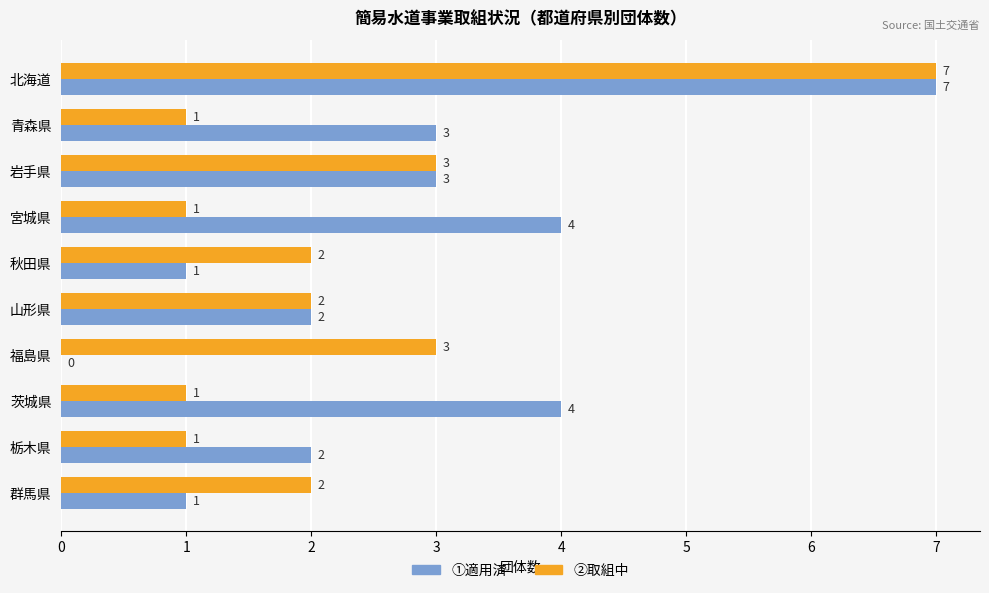

The ①適用済 series shows 3 at 青森県. True or false?

True